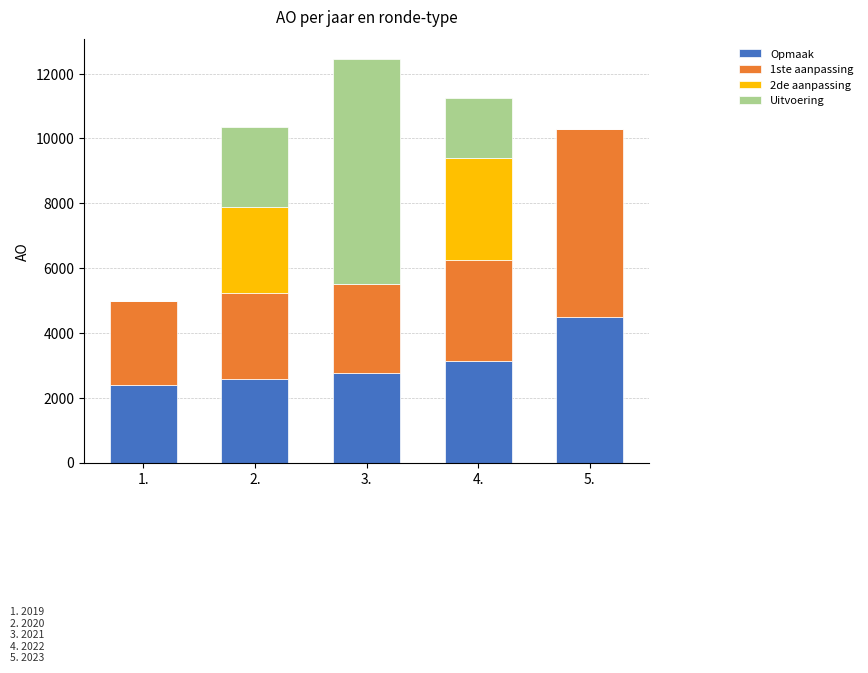

Reading right to left, transcribe the values for Opmaak.

5.=4486	4.=3130	3.=2759	2.=2593	1.=2387